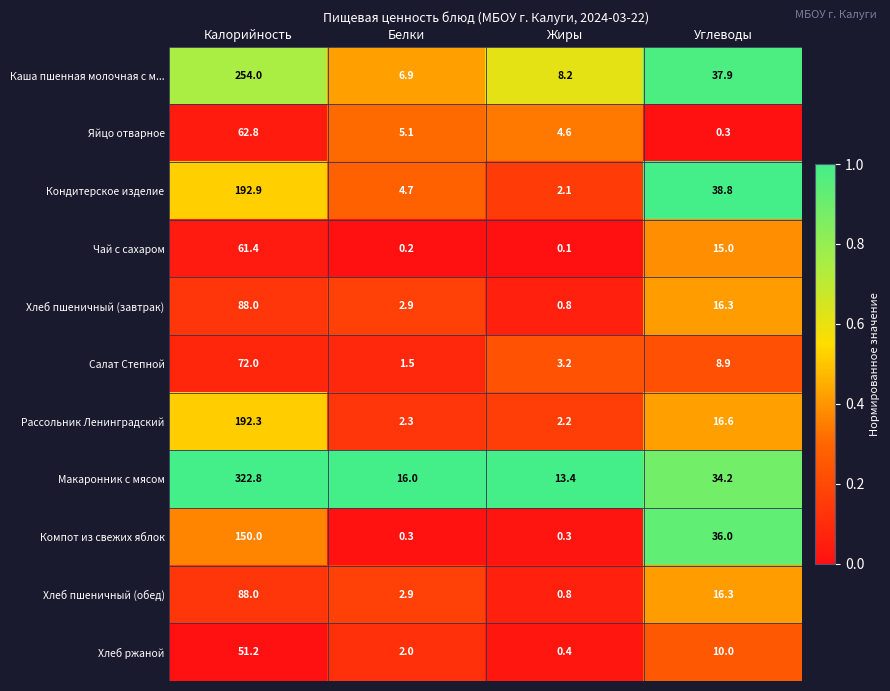

At which category is the sum across all series the highest?

Калорийность